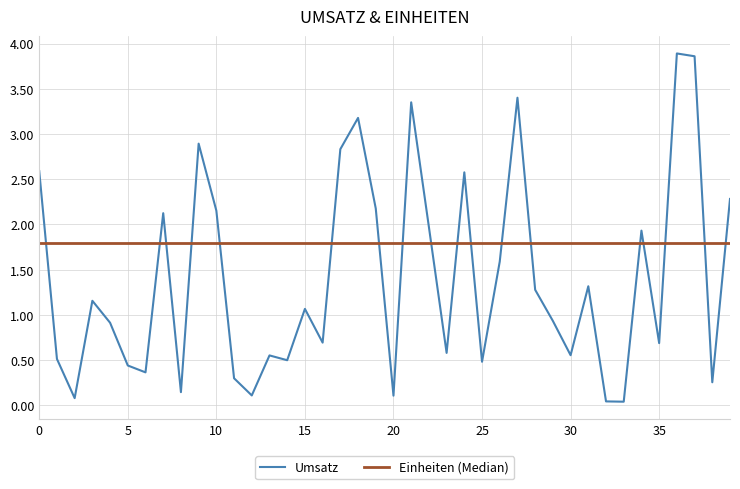

What is the maximum value shown in the chart?

3.9